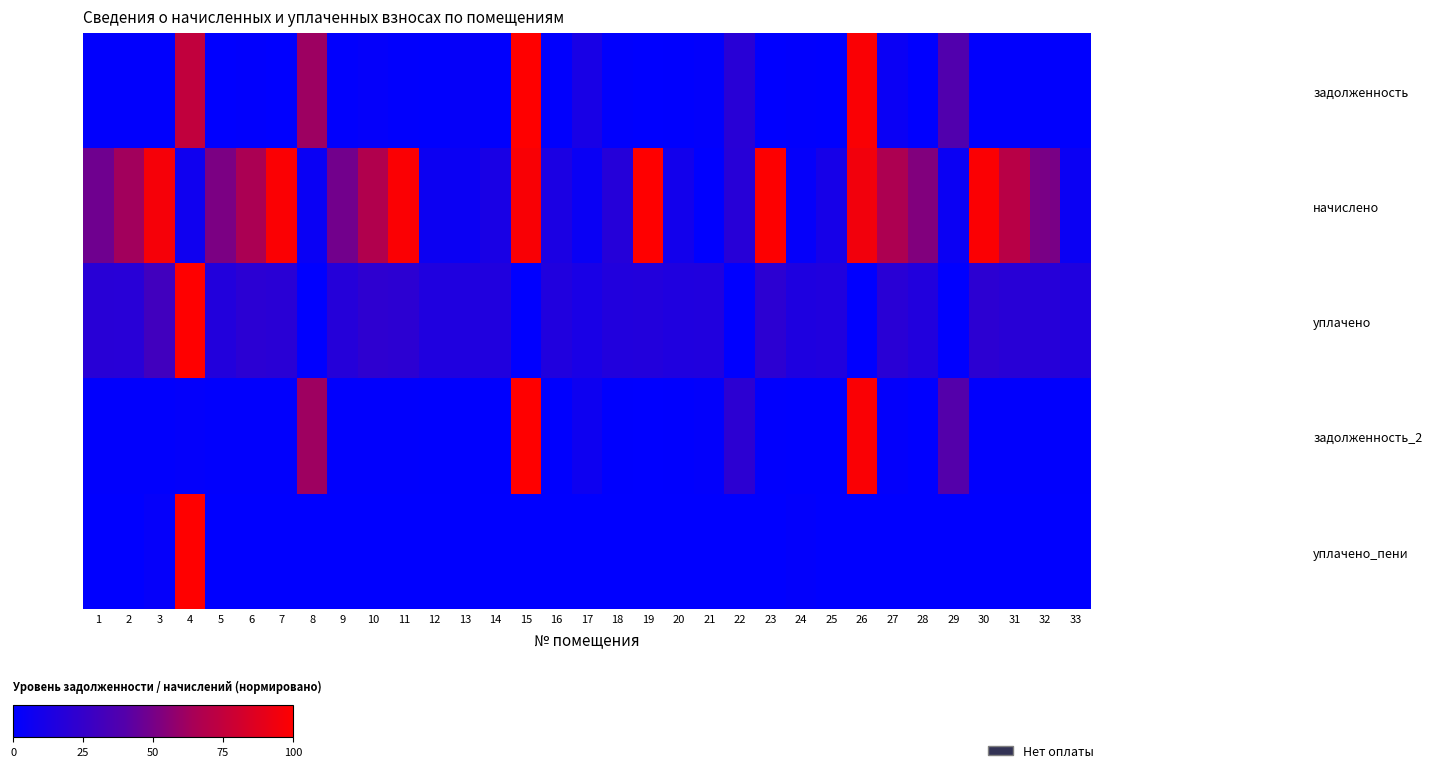

What is the maximum value shown in the chart?

100.0